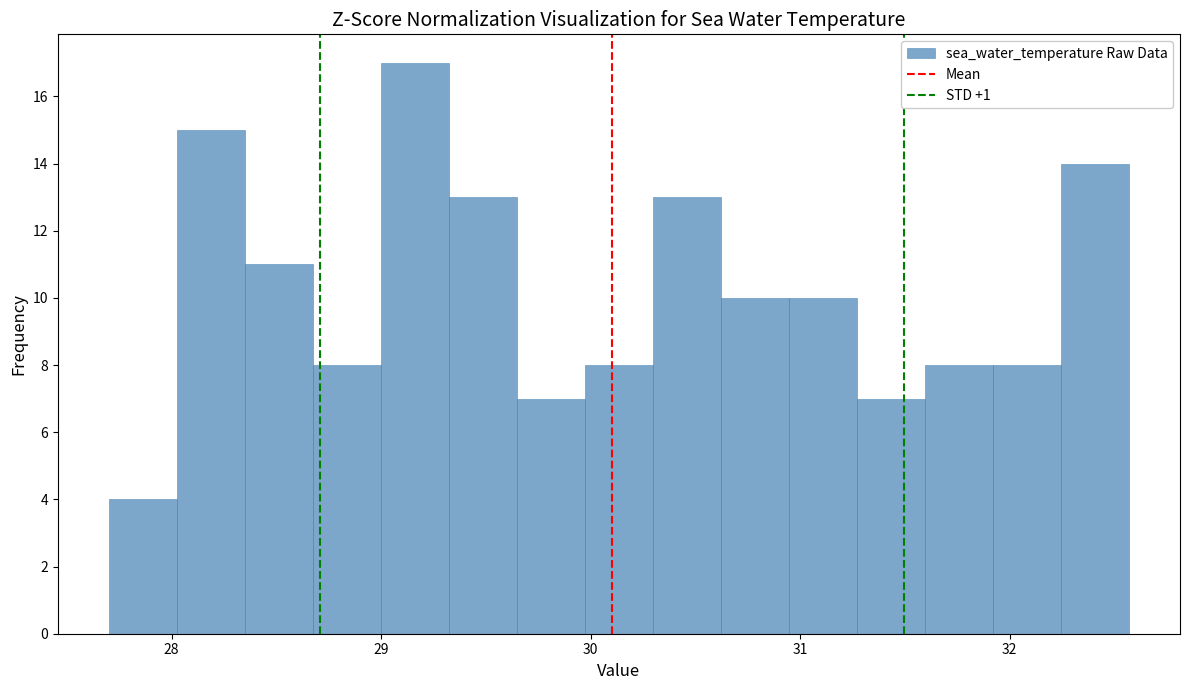

Around what value on the x-axis is the tallest bar? Give the approximate position of its centre, as read against the axis.

29.2